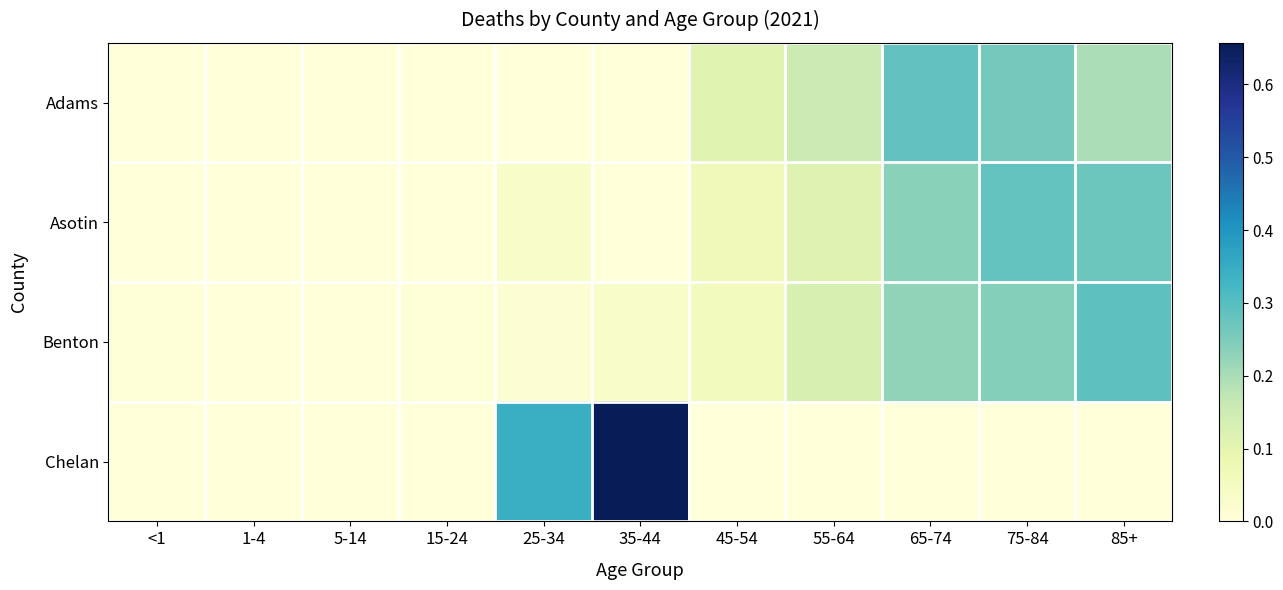

Which series has the largest total across all categories?

Adams